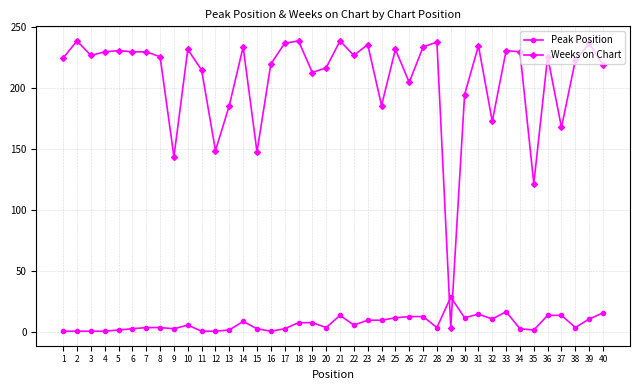

What is the average value of the Weeks on Chart series?

208